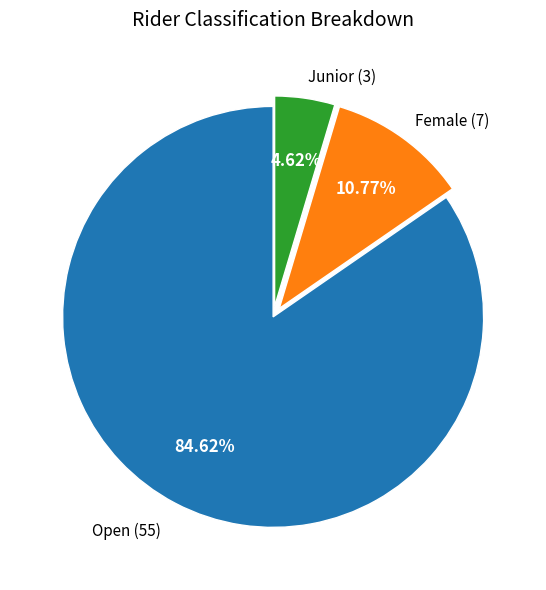

Is there a majority slice in this chart?

Yes